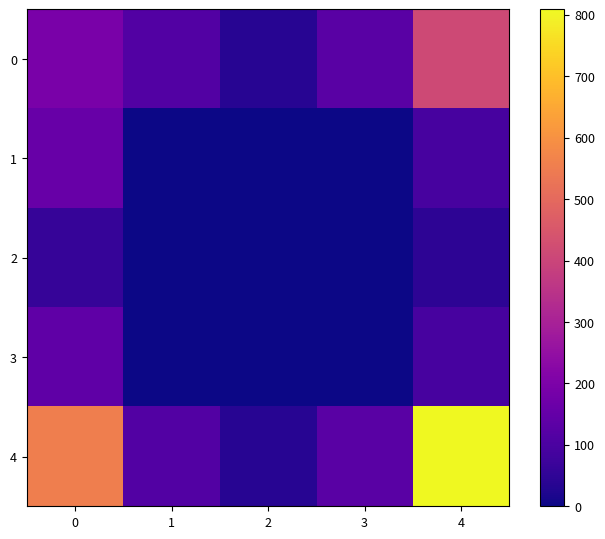

What is the total value across all series at 0?

1107.4